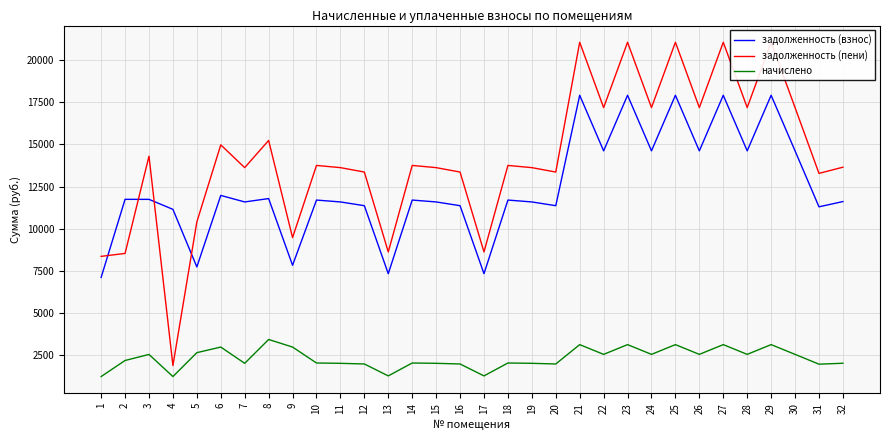

At which category is the sum across all series the highest?

21